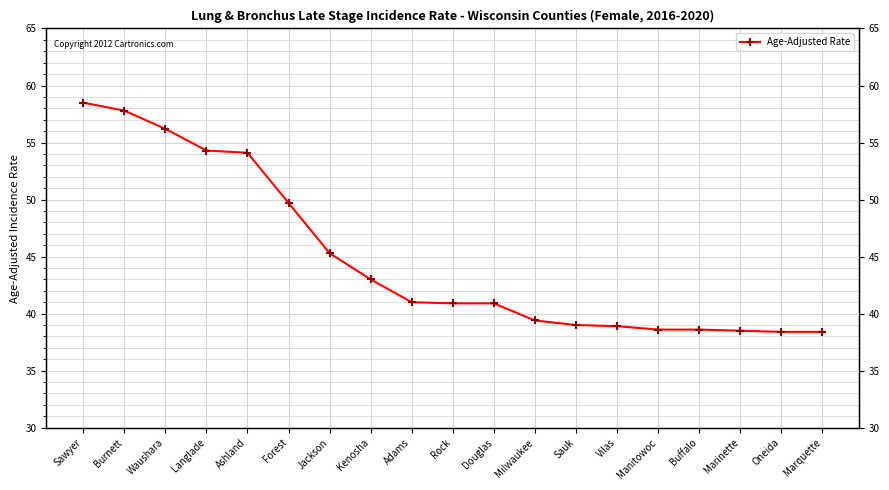

What is the average value?

44.8